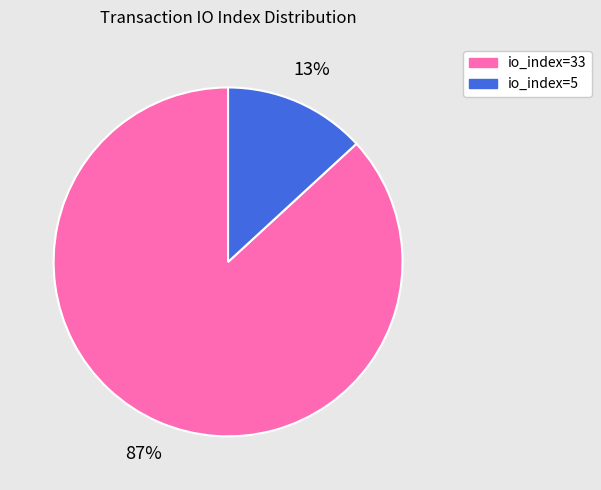

Which category has the biggest portion of the pie?

io_index=33